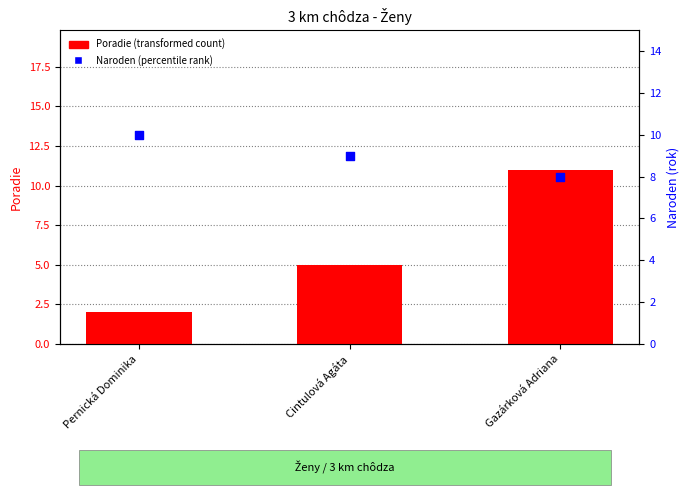

Is the value of Poradie at Pernická Dominika greater than the value of Naroden at Cintulová Agáta?

No